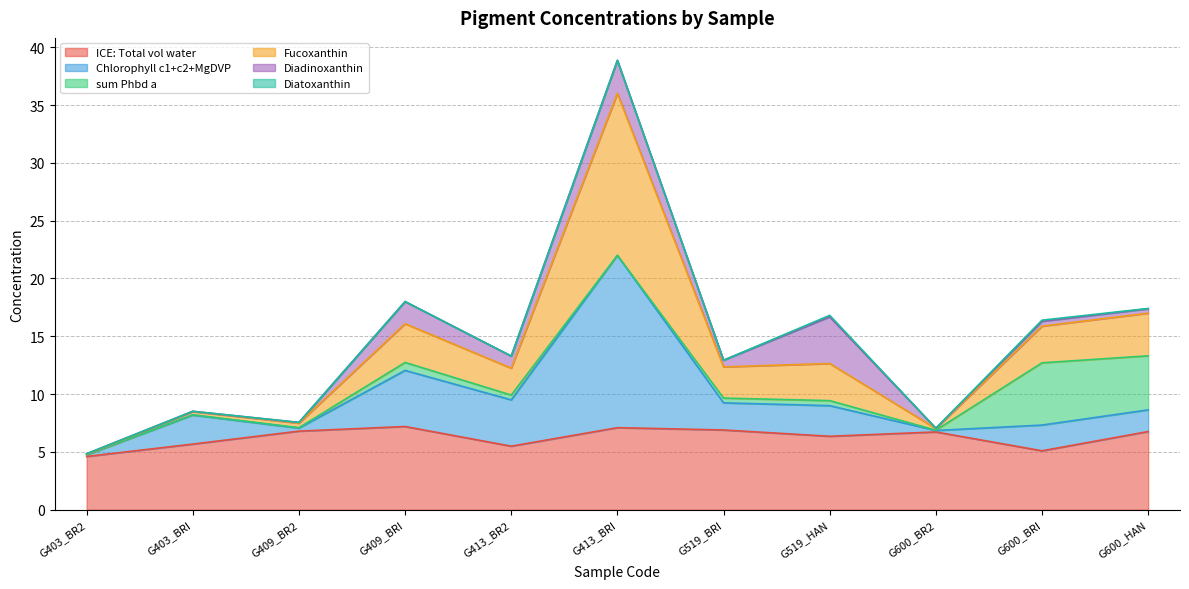

How many lines are shown in the chart?

6